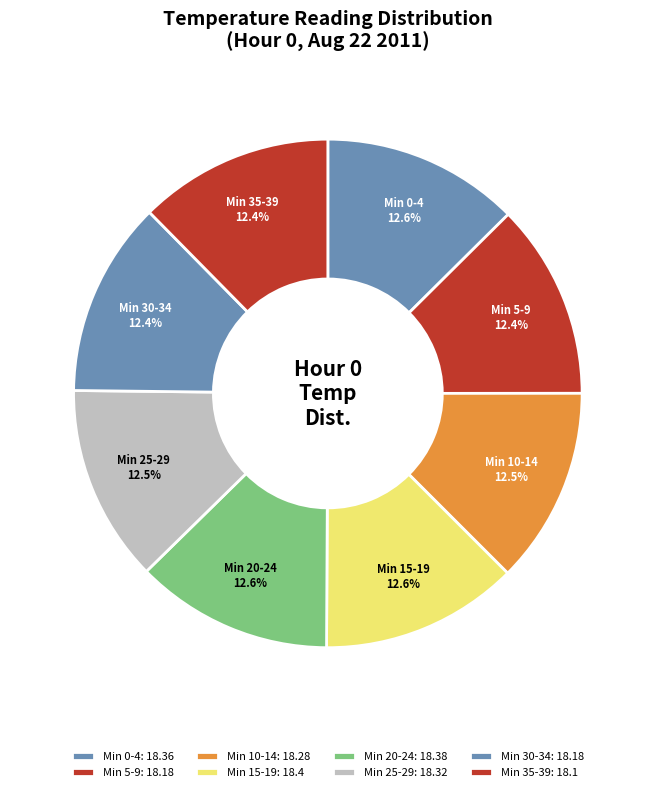

Does any single category account for the majority?

No